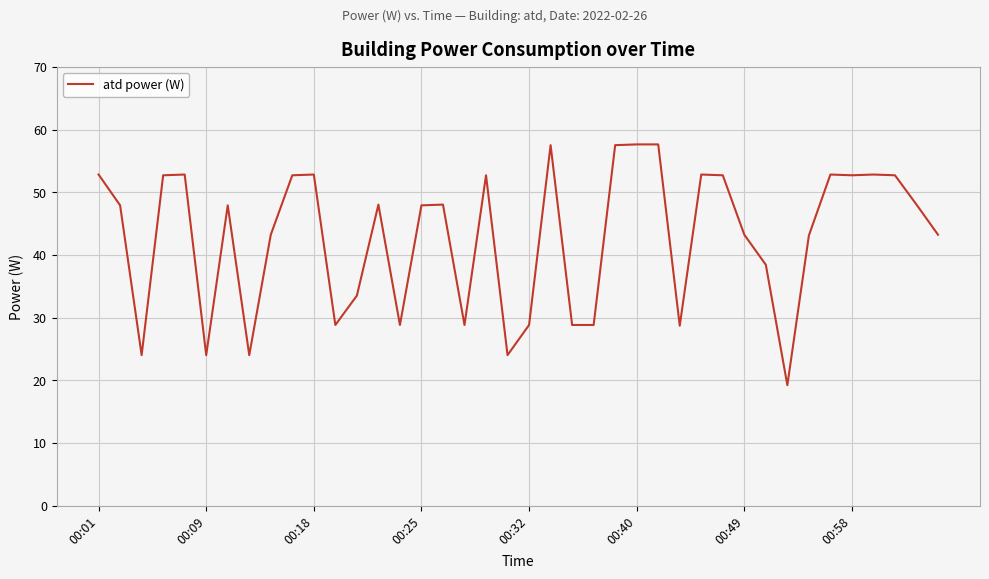

How many series are shown in this chart?

1